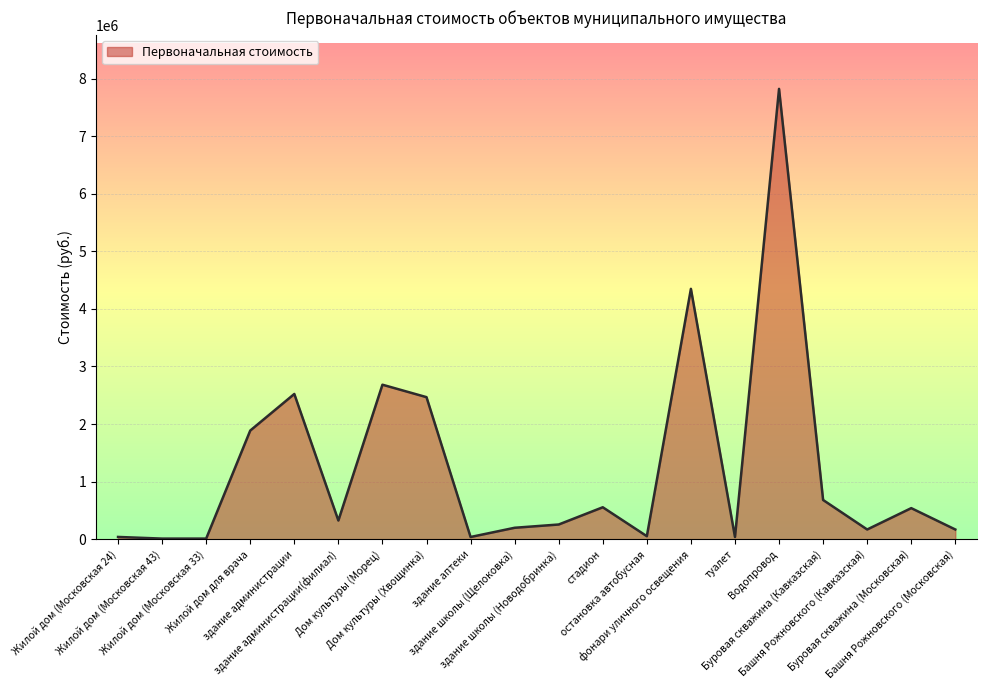

What is the difference between the maximum and minimum values?

7812710.0